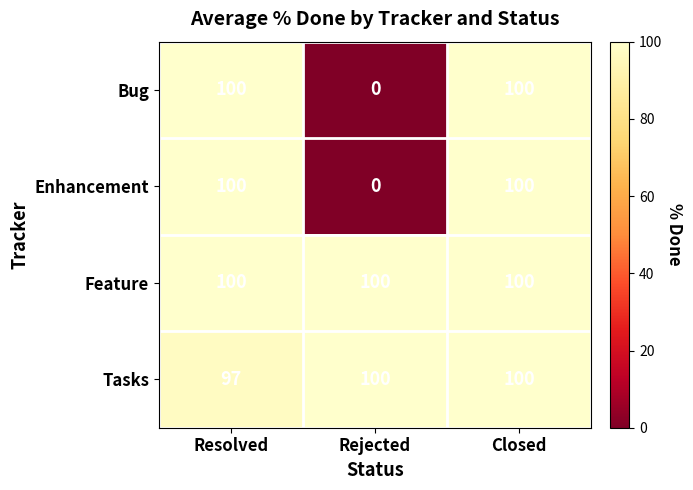

The Enhancement series shows 134 at Closed. True or false?

False